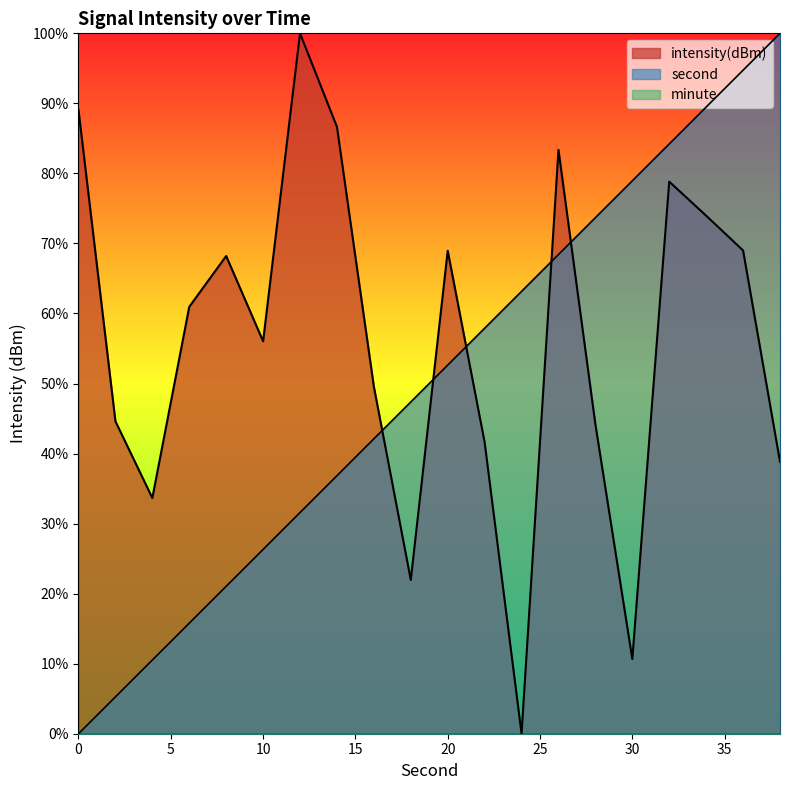

Does the chart display data point markers on the line(s)?

No